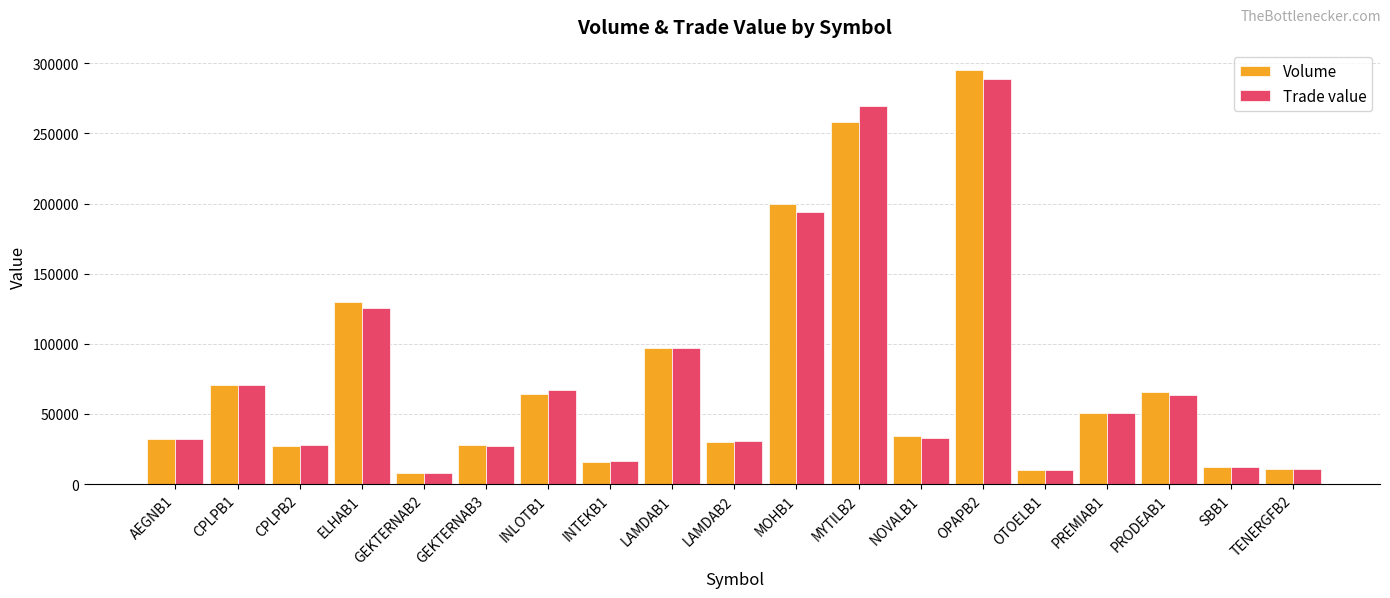

The value of Volume at PRODEAB1 is 114147.4. True or false?

False